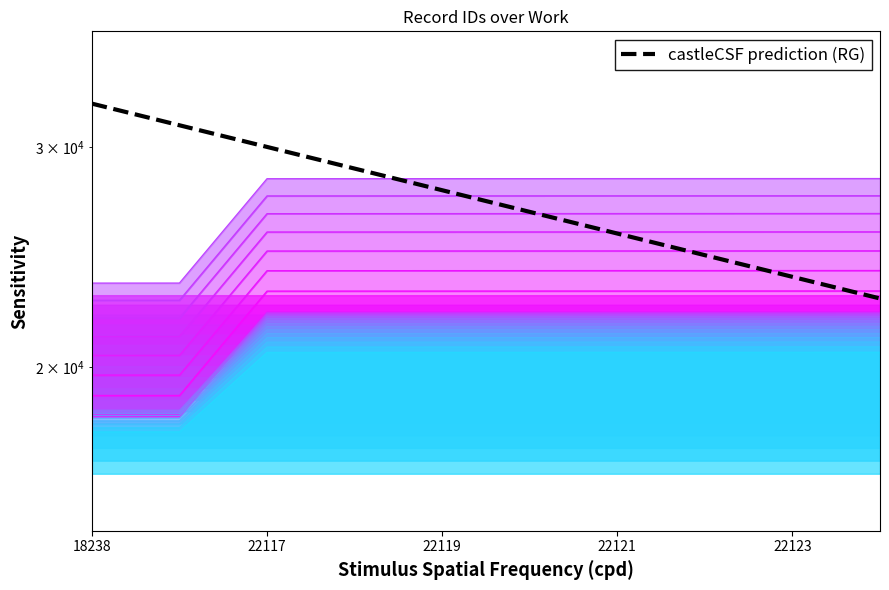

Reading right to left, what are all the values shown in this chart?

22690.0	23616.0	24579.8	25582.9	26627.0	27713.7	28844.7	30021.8	31247.1	32522.3